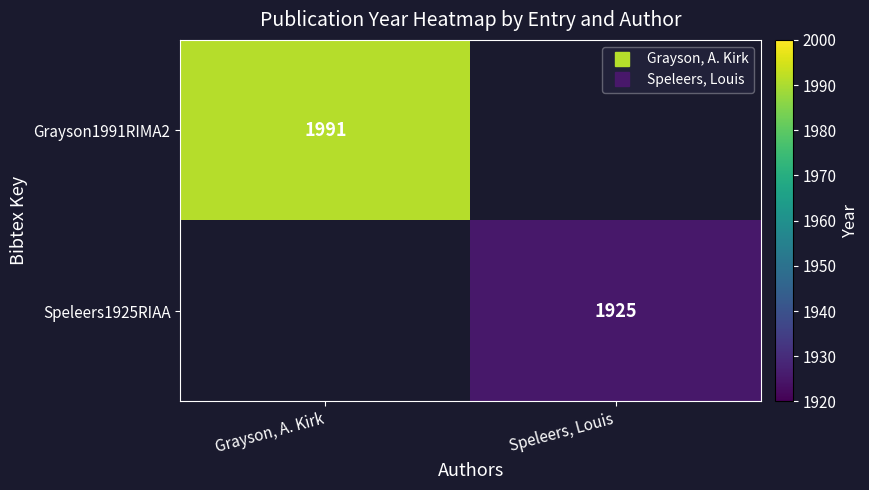

Between Speleers, Louis and Grayson, A. Kirk, which is larger?

Grayson, A. Kirk